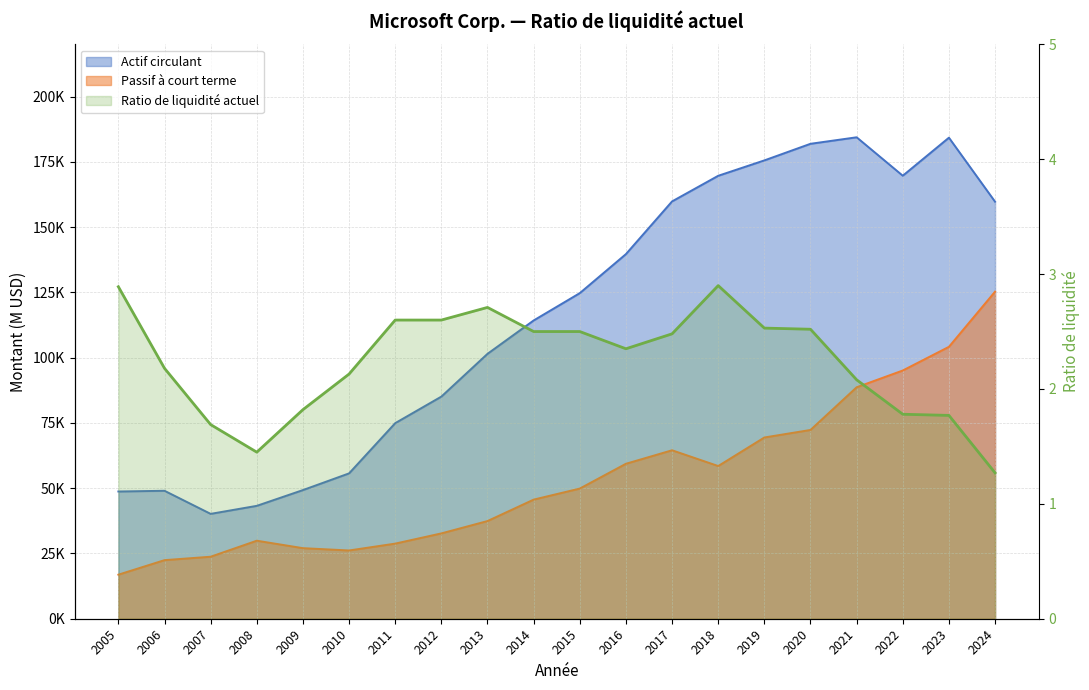

What is the difference between the maximum and minimum values in the Passif à court terme series?

108409.0